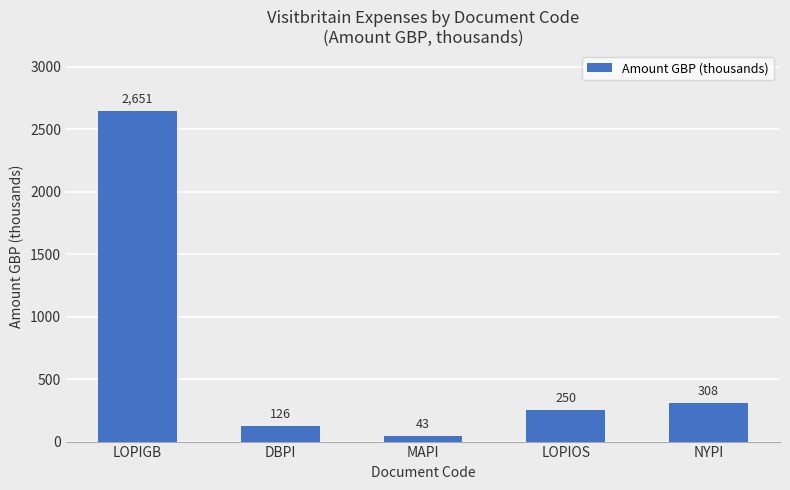

At which label is the value closest to 1347?

NYPI